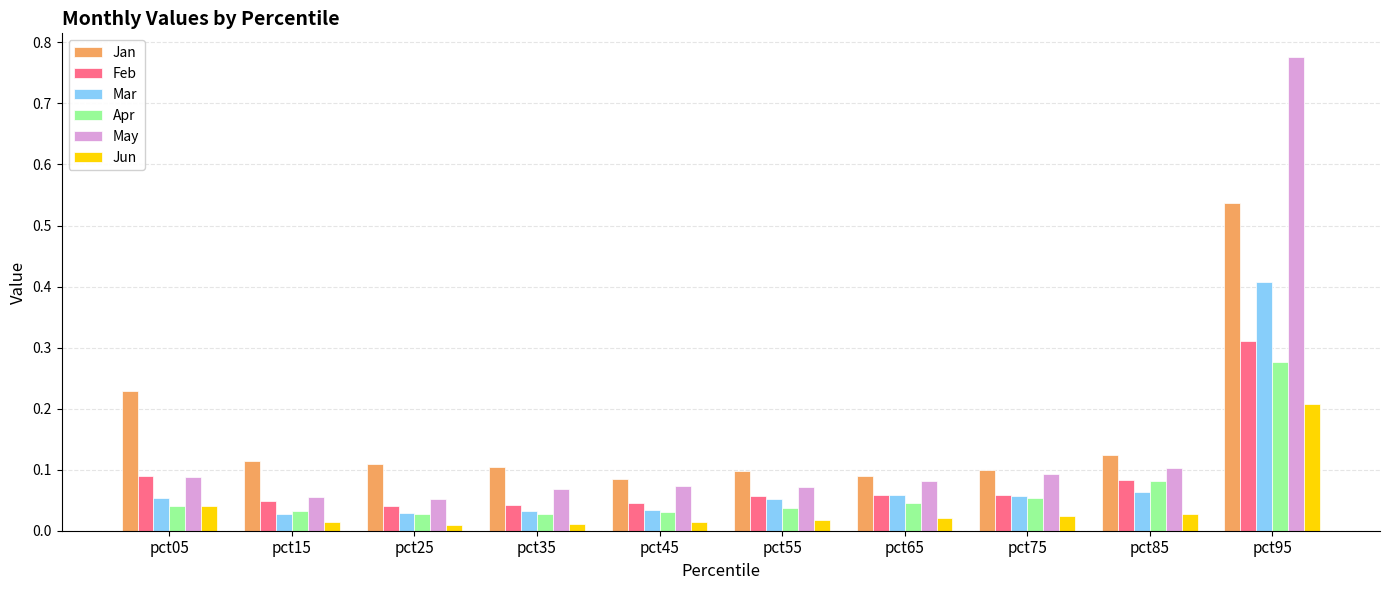

Which series has the largest range (max minus min)?

May